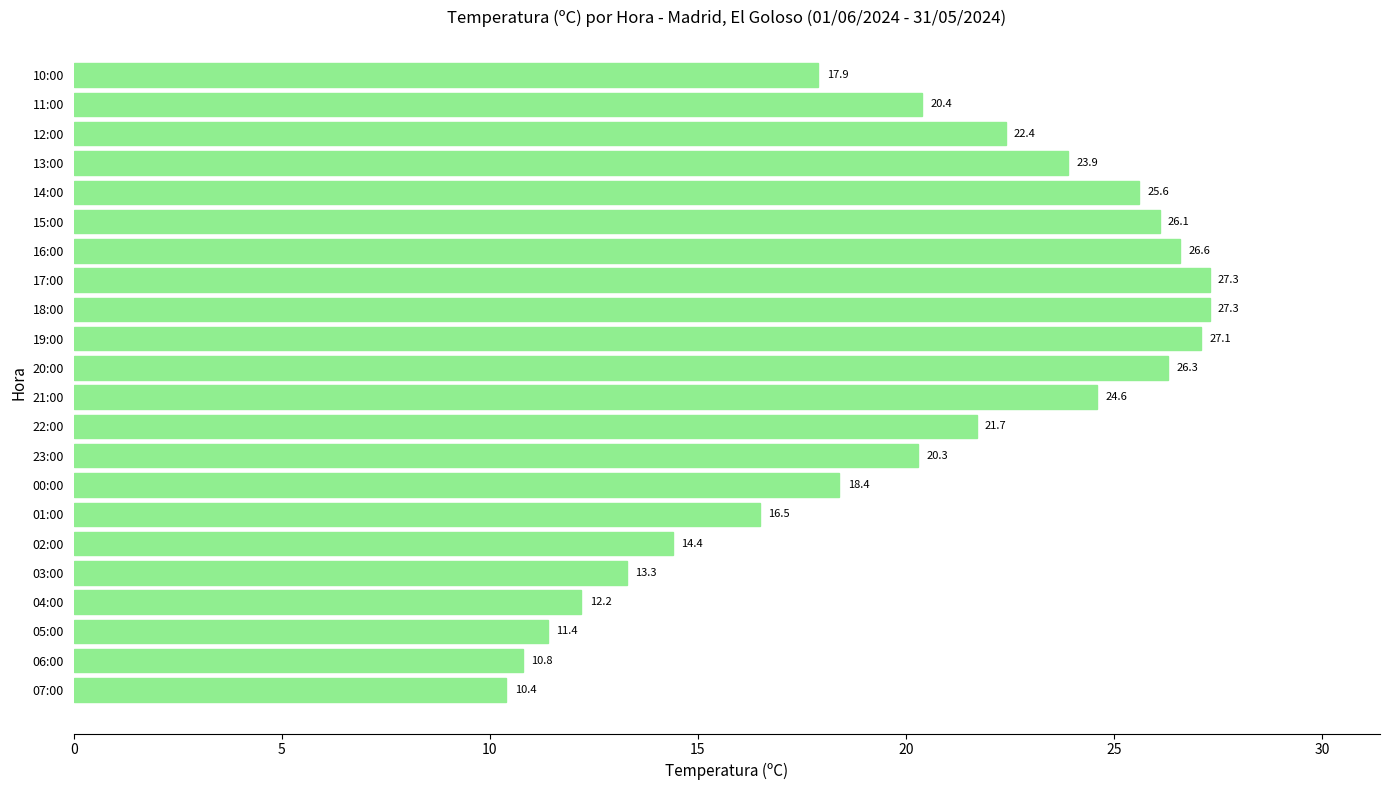

What is the change in value from 23:00 to 11:00?

+0.1